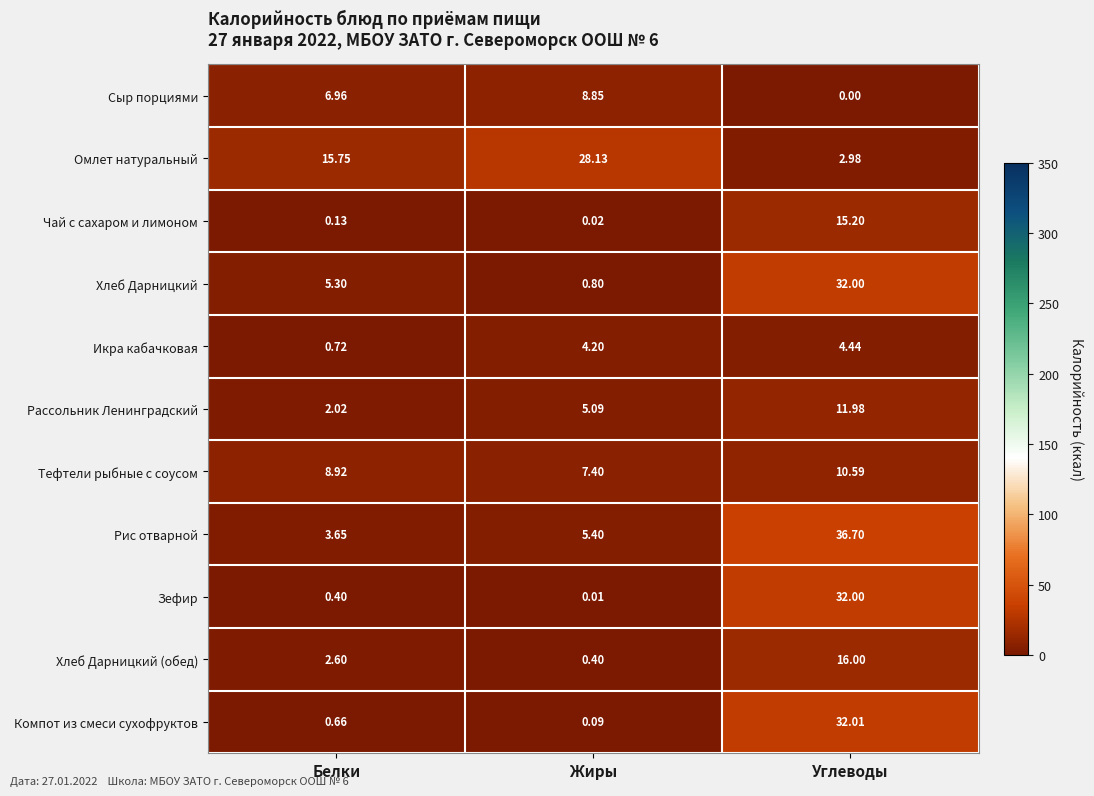

At which category is the sum across all series the highest?

Углеводы